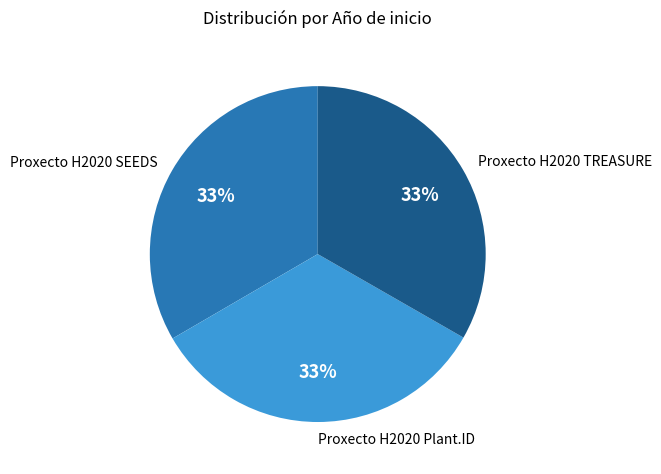

How many segments does this pie chart have?

3